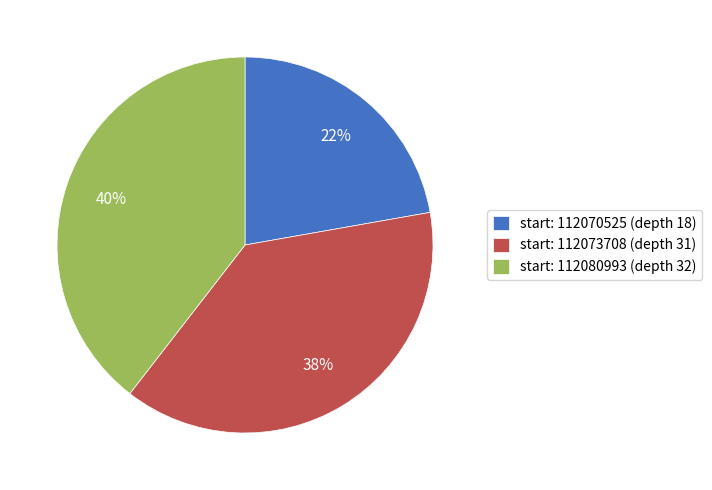

What is the smallest slice in the pie chart?

start: 112070525 (depth 18)